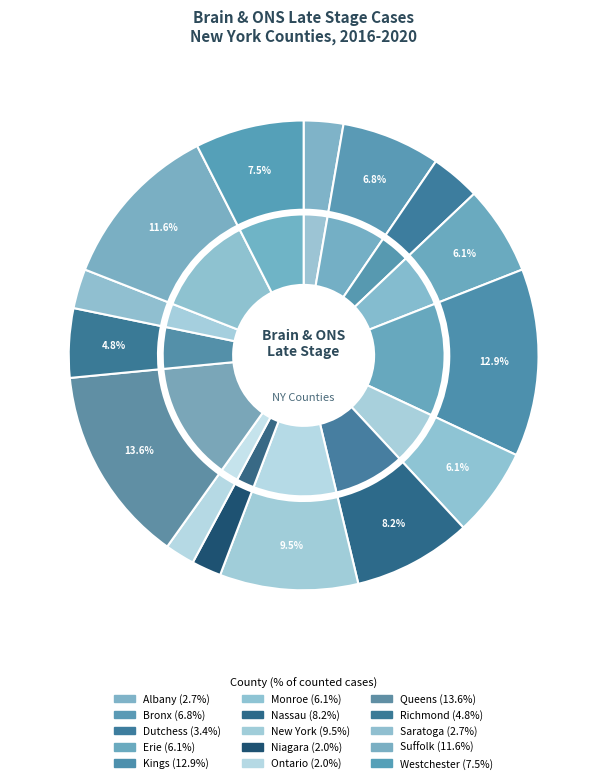

Is Queens the majority of the pie?

No